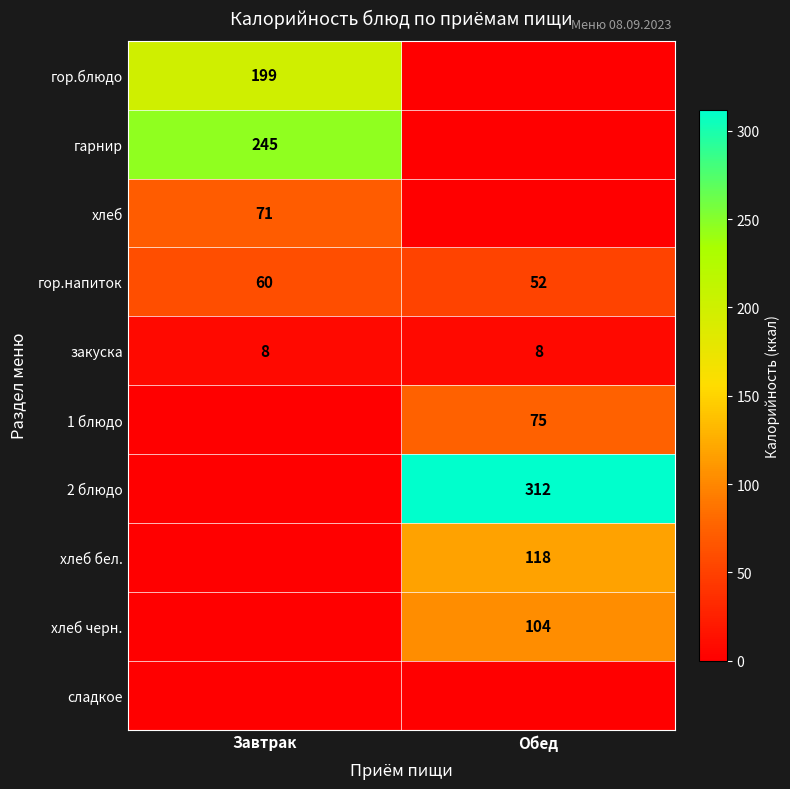

Which label corresponds to the smallest value in the chart?

Обед